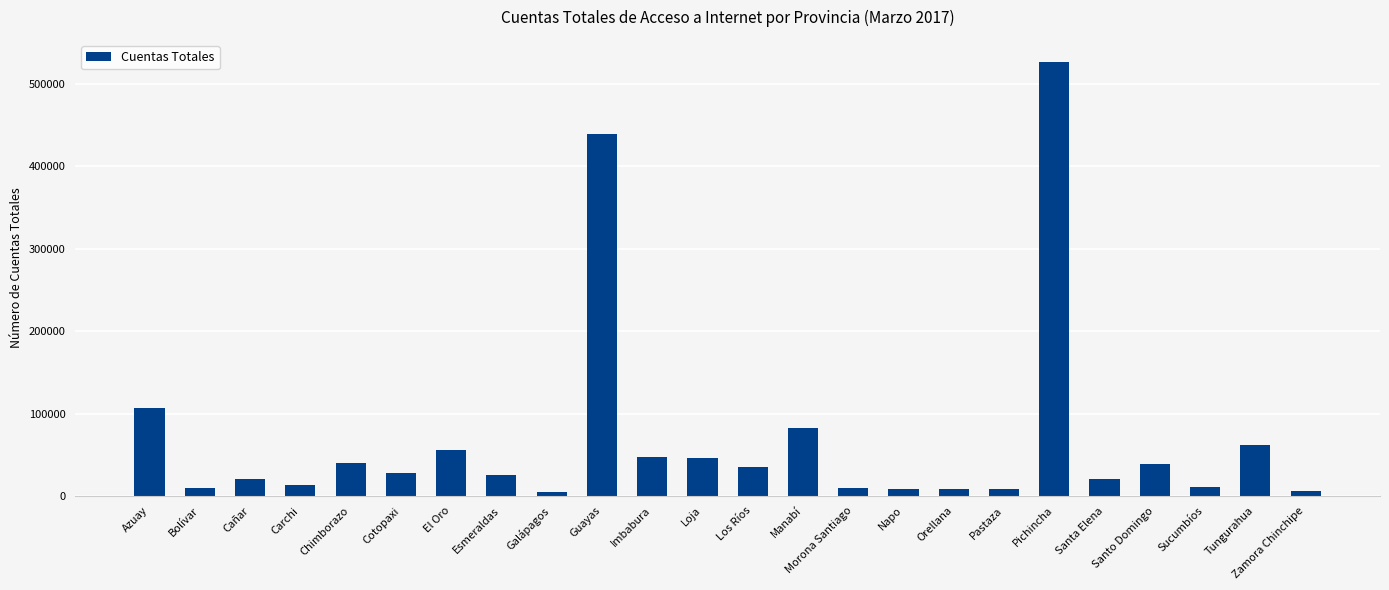

What is the greatest value displayed?

527351